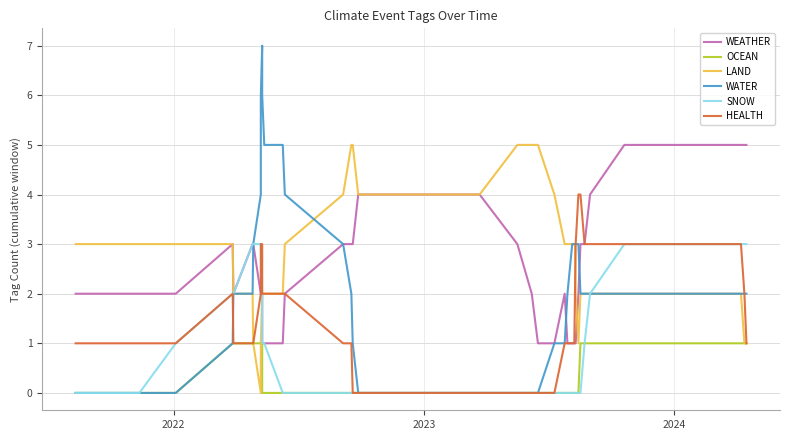

How many lines are shown in the chart?

6